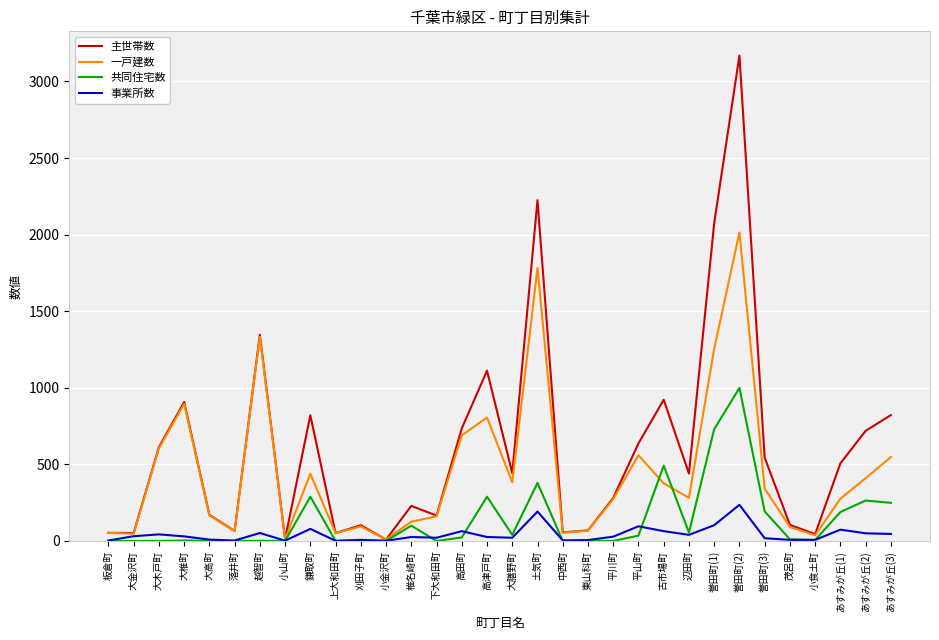

The value of 共同住宅数 at 大木戸町 is 0. True or false?

True